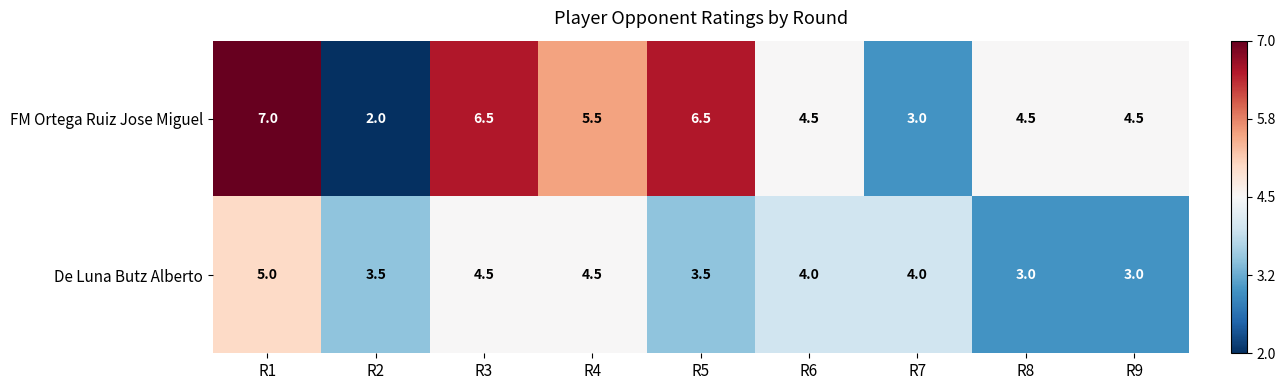

What is the total value across all series at R2?

5.5